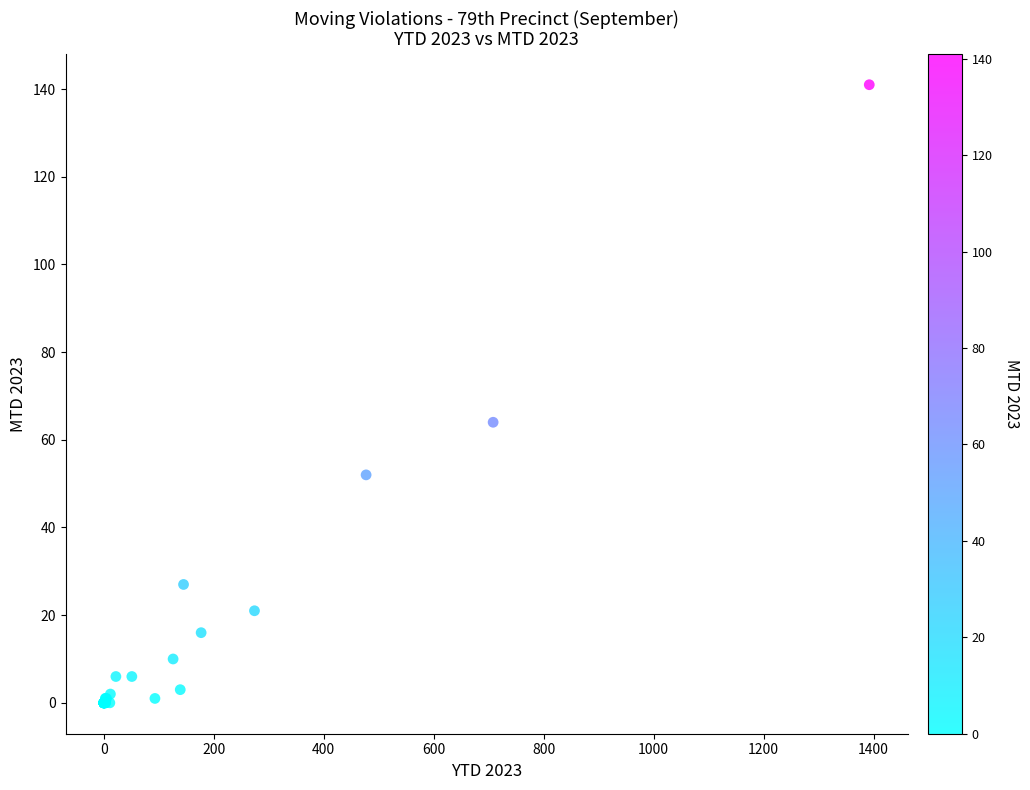

What Y value in the scatter plot is closest to 70?

64